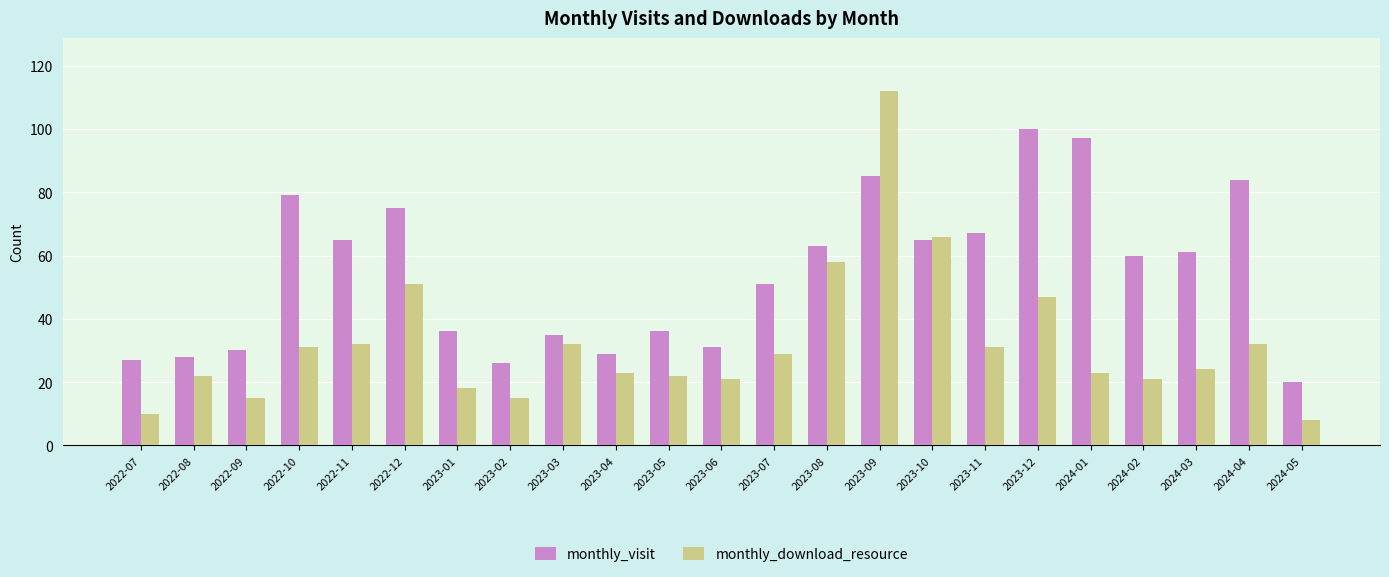

What is the spread (max minus min) of values at 2022-10?

48